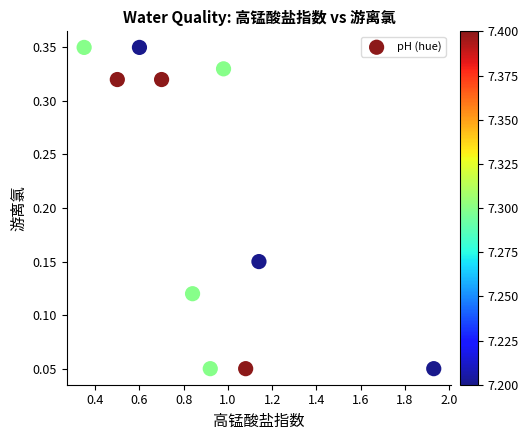

What is the average X value?

0.9